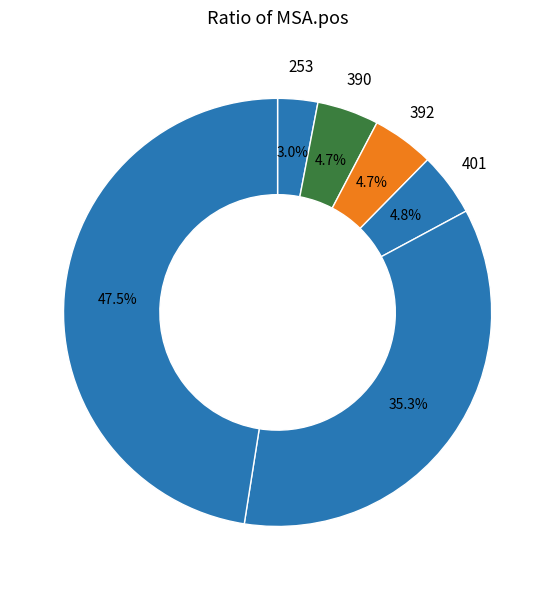

How many segments does this pie chart have?

6